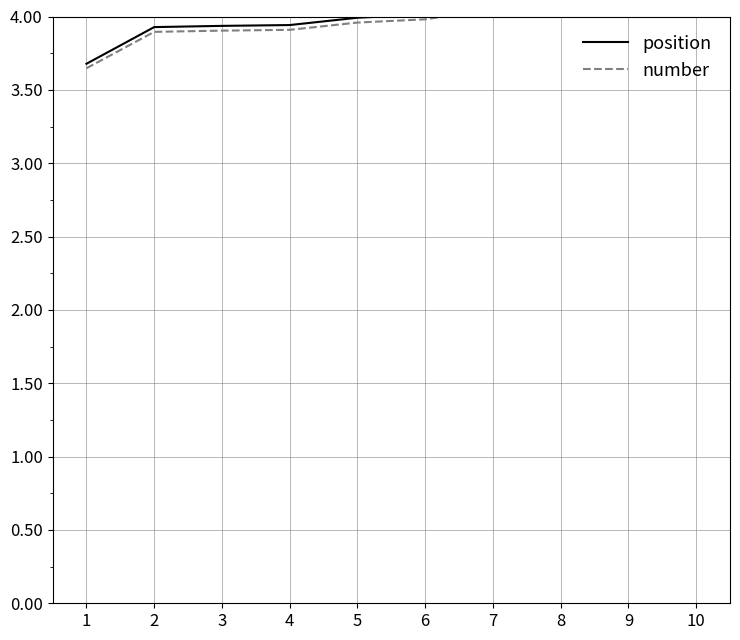

The value of position at 4 is 3.9. True or false?

True